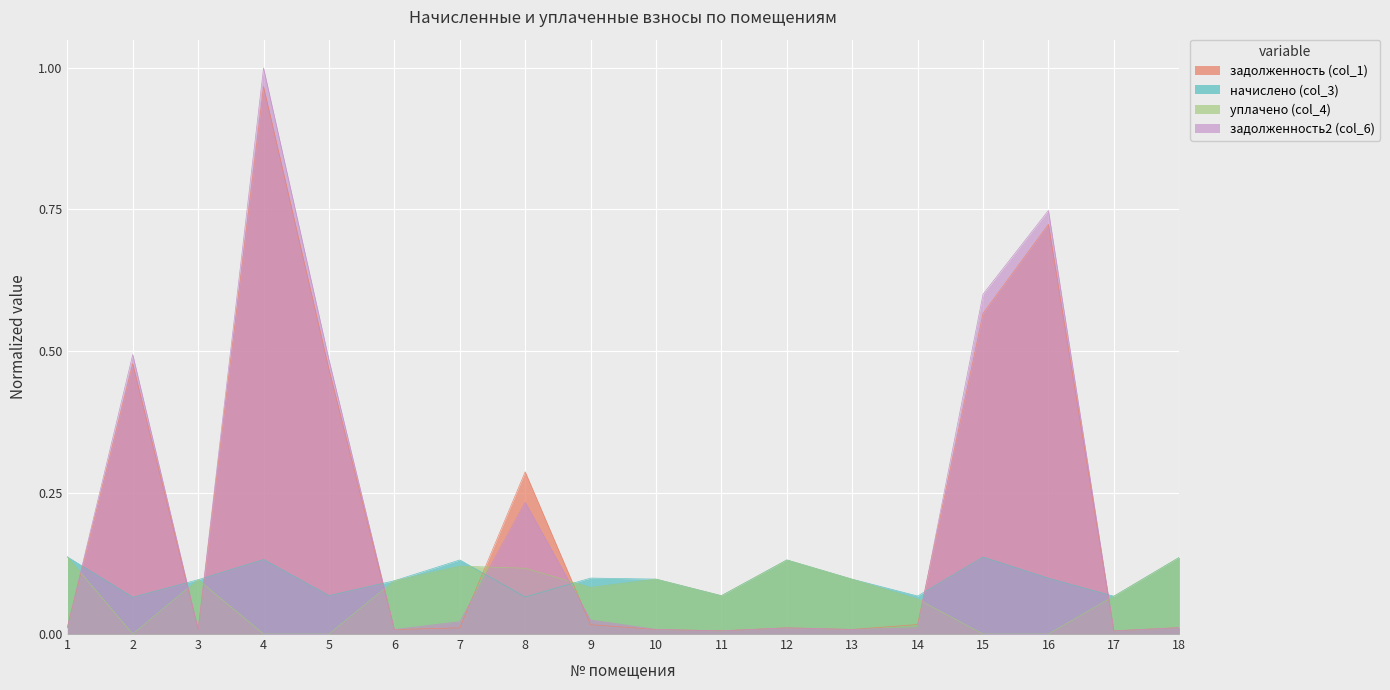

At which category is the sum across all series the highest?

4